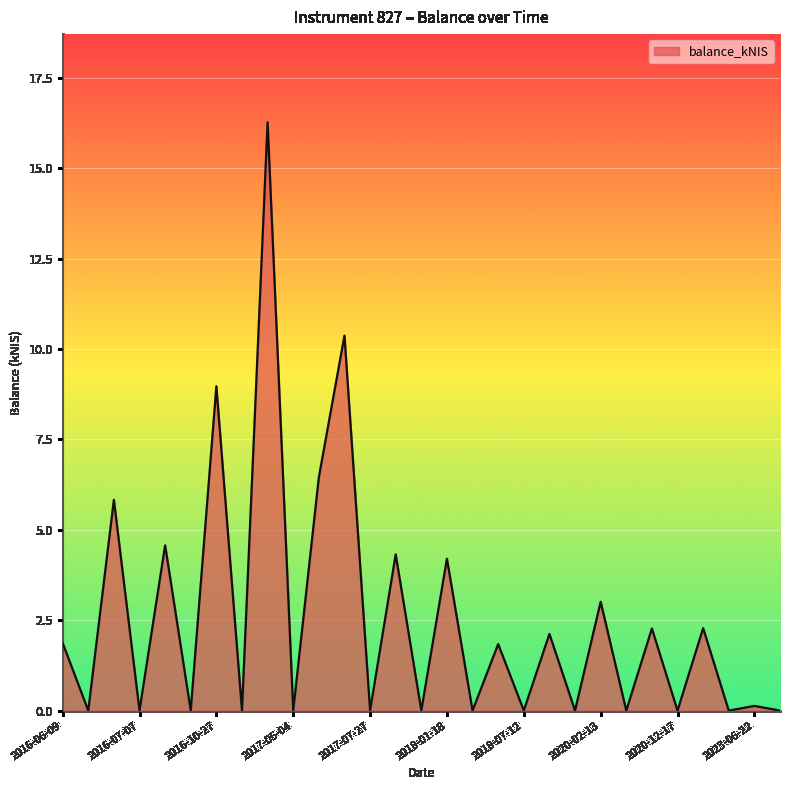

What is the difference between the maximum and minimum values?

16.3